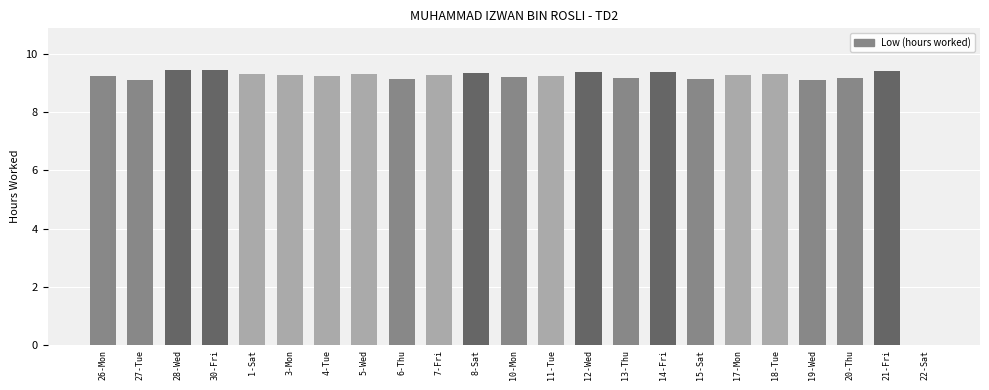

What is the change in value from 26-Mon to 22-Sat?

-9.2